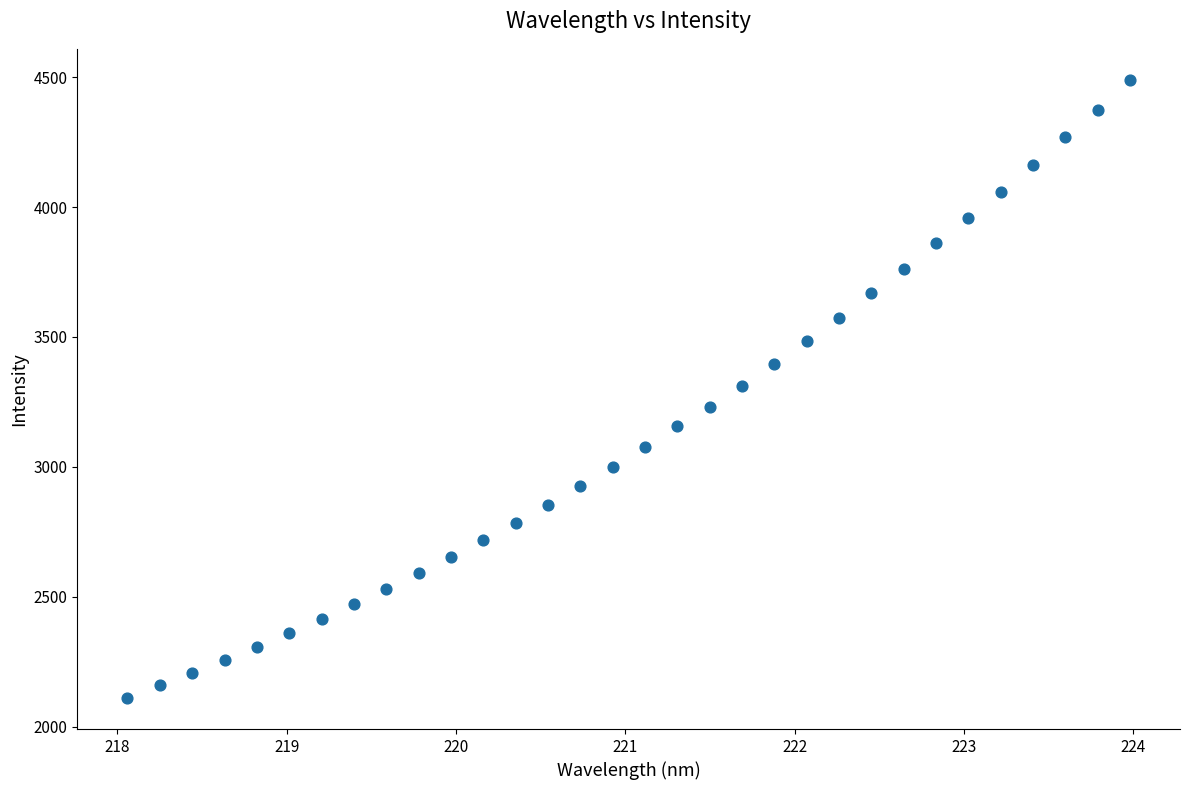

What is the range of Y values (max minus min)?

2380.6